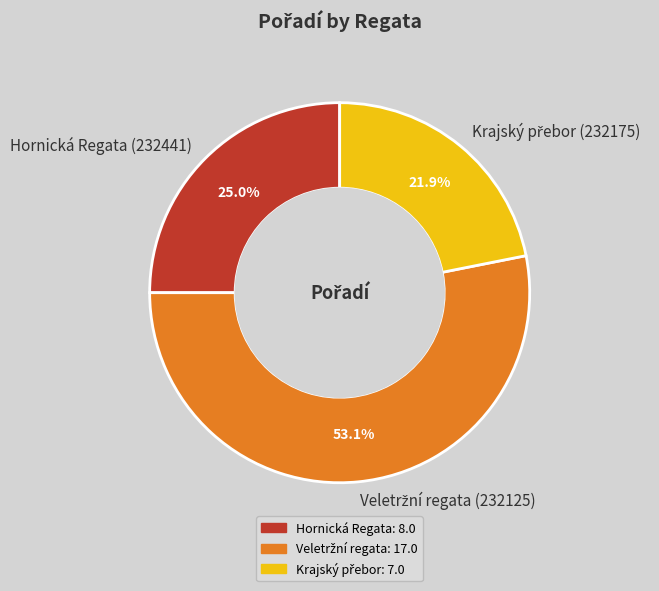

To the nearest percent, what is the average slice percentage?

33%